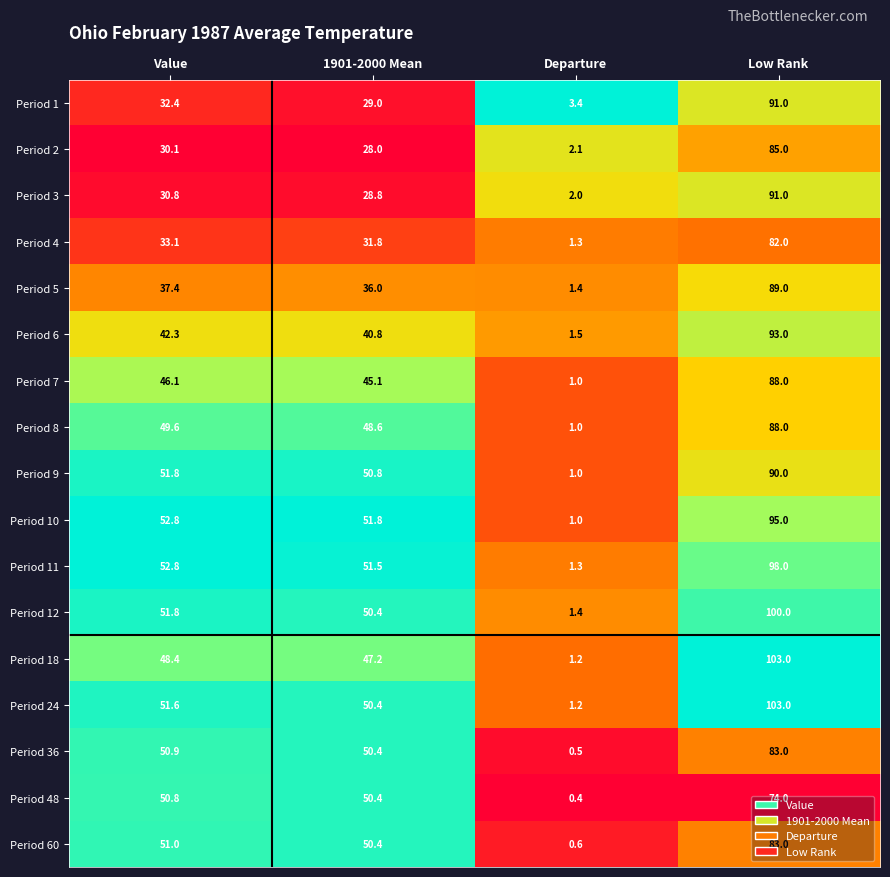

At which category is the sum across all series the highest?

Low Rank